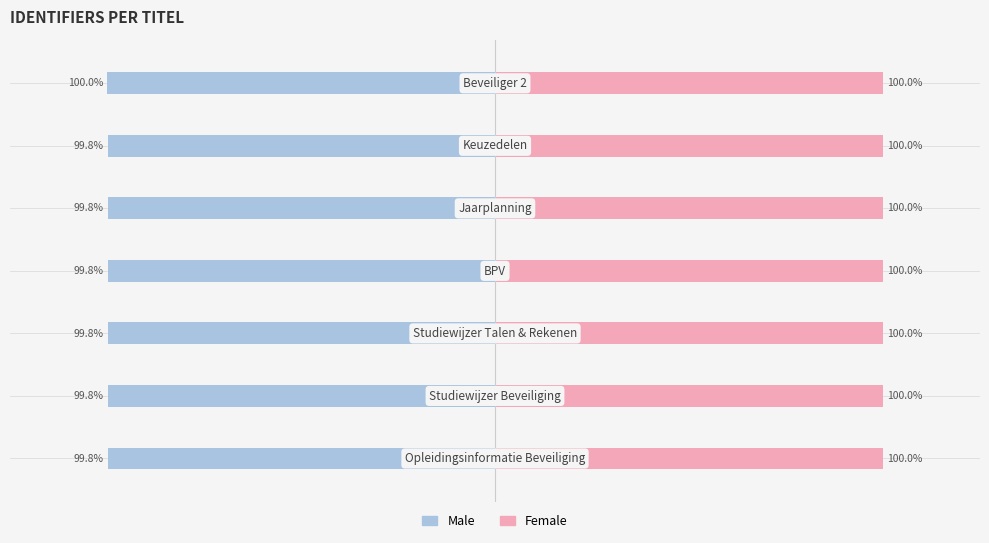

Where is Female nearest to the value 0?

3